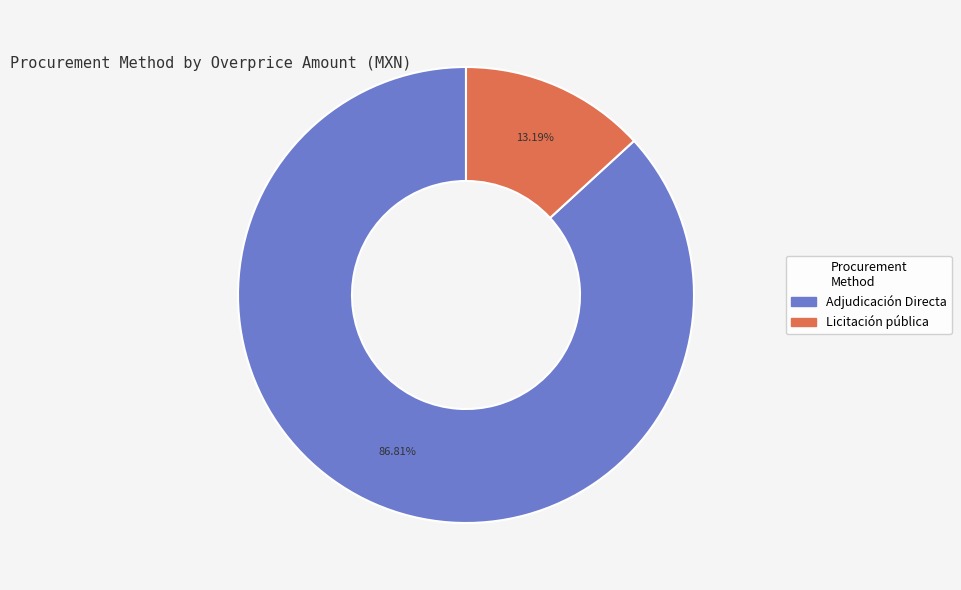

Is Adjudicación Directa the majority of the pie?

Yes